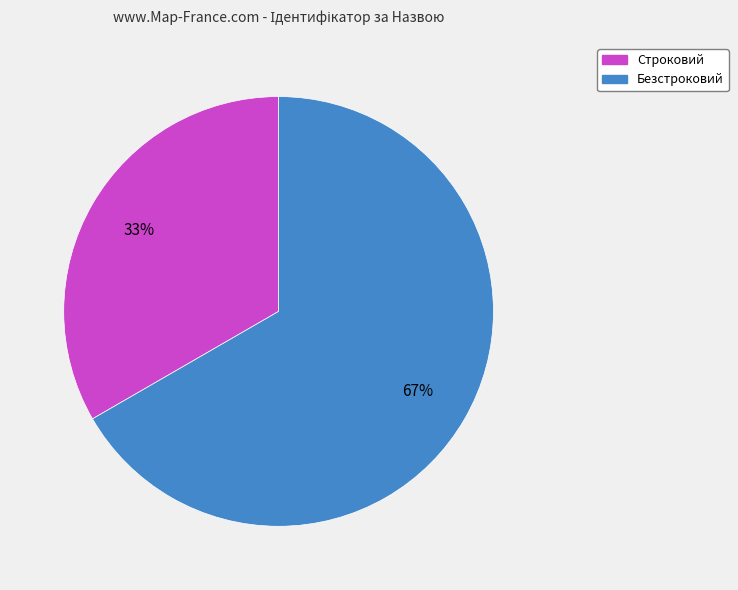

Which slice represents more than half of the pie?

Безстроковий